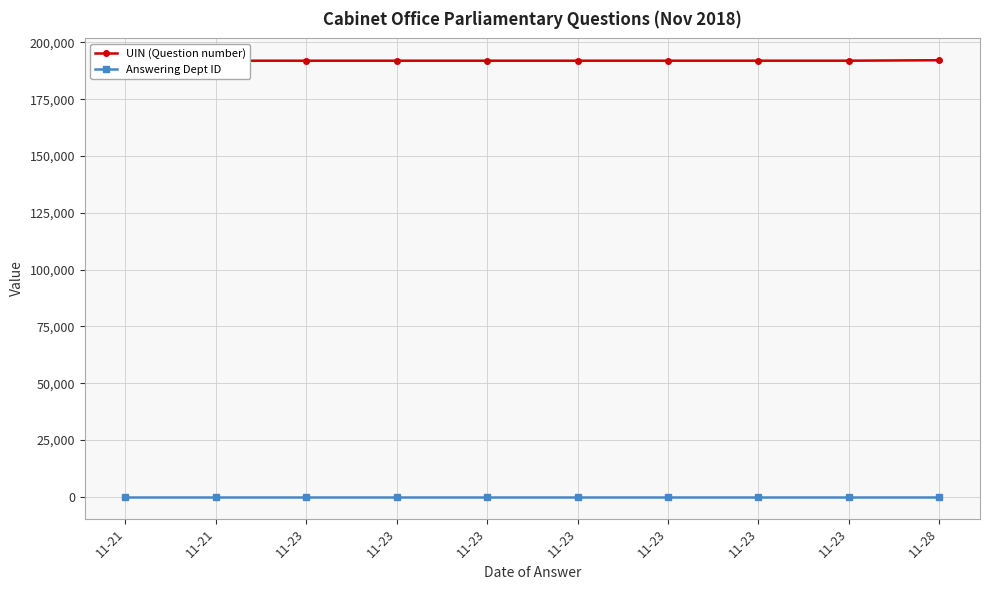

Reading right to left, list all the values displayed in this chart.

UIN (Question number): 11-28=192117	11-23=191913	11-23=191912	11-23=191911	11-23=191909	11-23=191908	11-23=191907	11-23=191906	11-21=191910	11-21=190816
Answering Dept ID: 11-28=53	11-23=53	11-23=53	11-23=53	11-23=53	11-23=53	11-23=53	11-23=53	11-21=53	11-21=53